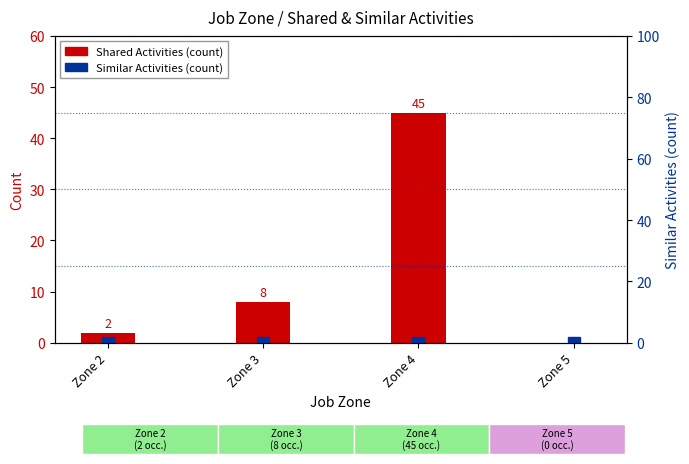

At which category is the sum across all series the highest?

Zone 4